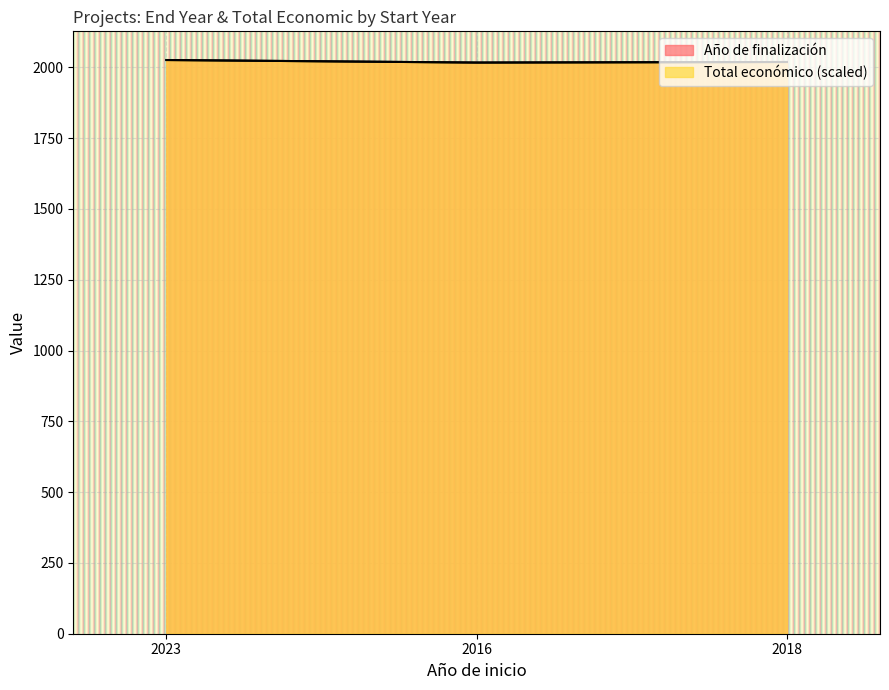

At which label does Total económico first exceed 2019?

2023